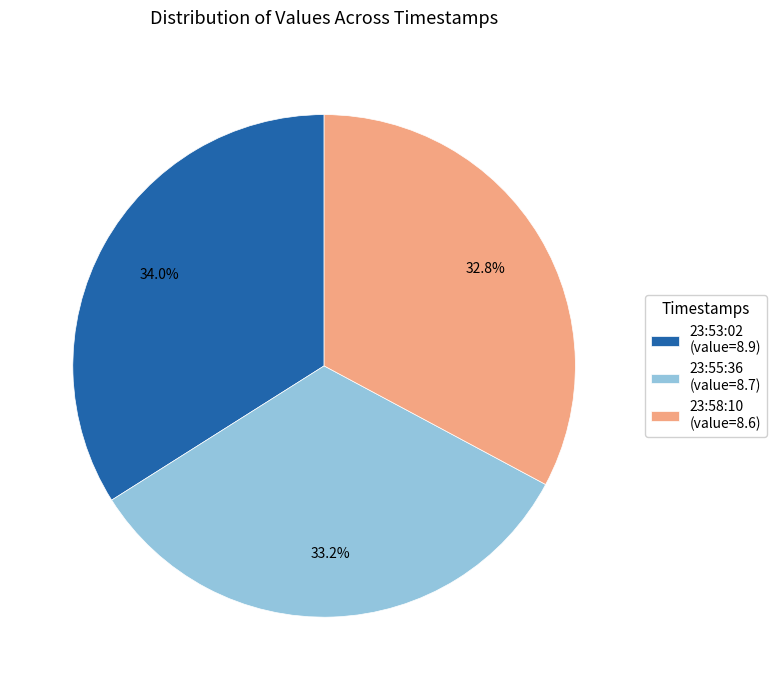

How many slices are in this pie chart?

3